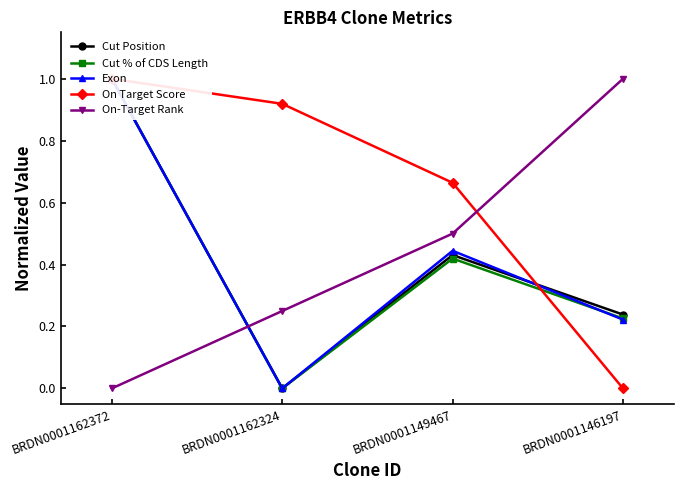

What is the spread (max minus min) of values at BRDN0001162372?

1.0